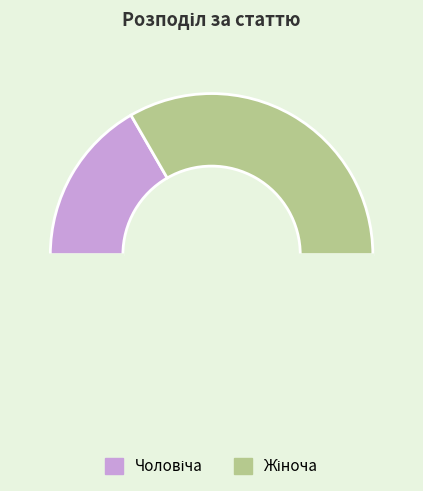

Count the number of slices in the pie.

3